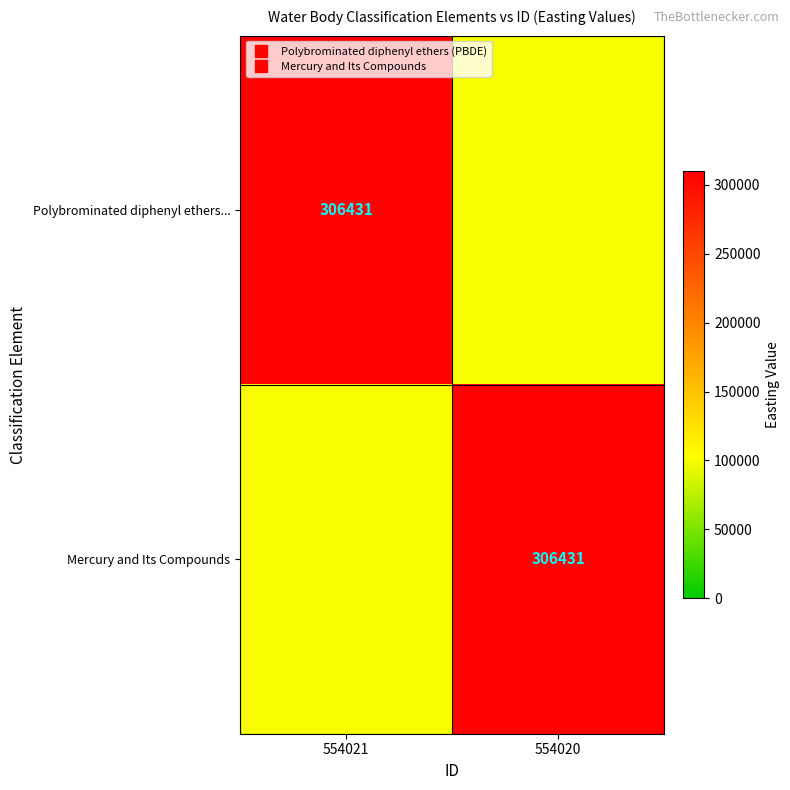

Which has a higher value, 554020 or 554021?

554021